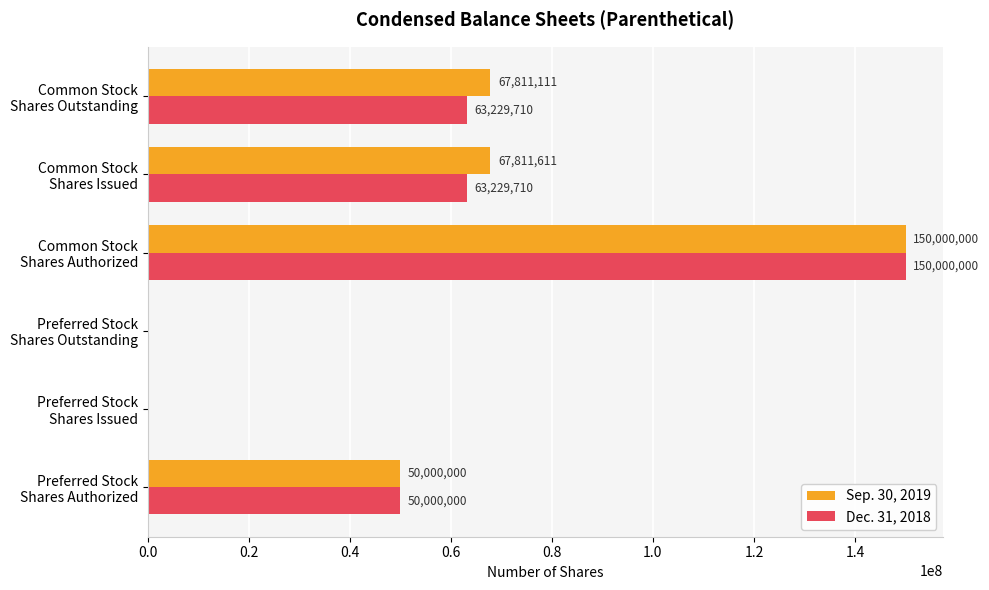

What is the maximum value shown in the chart?

150000000